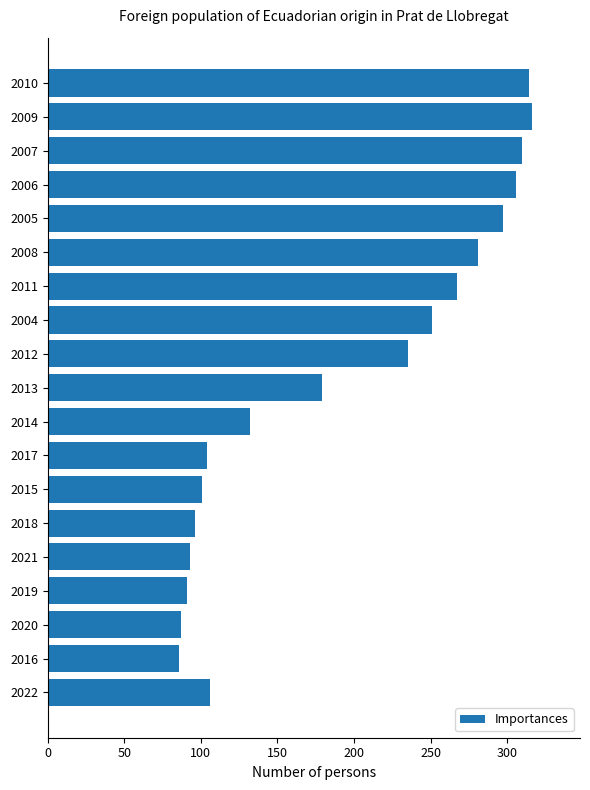

At which label is the value closest to 201?

2013